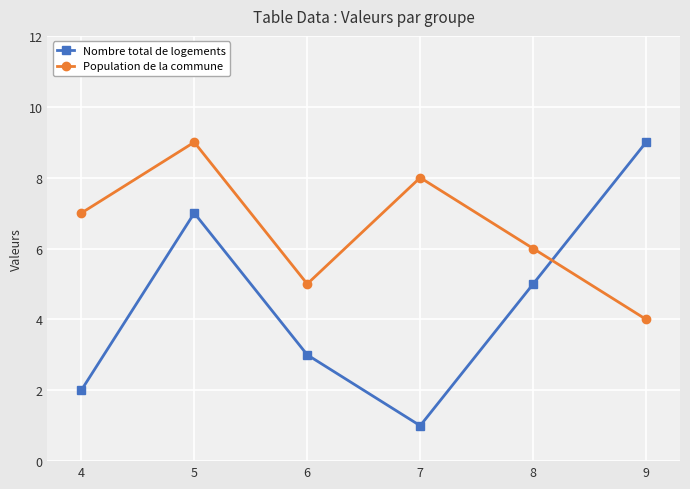

The Nombre total de logements series shows 10 at 5. True or false?

False